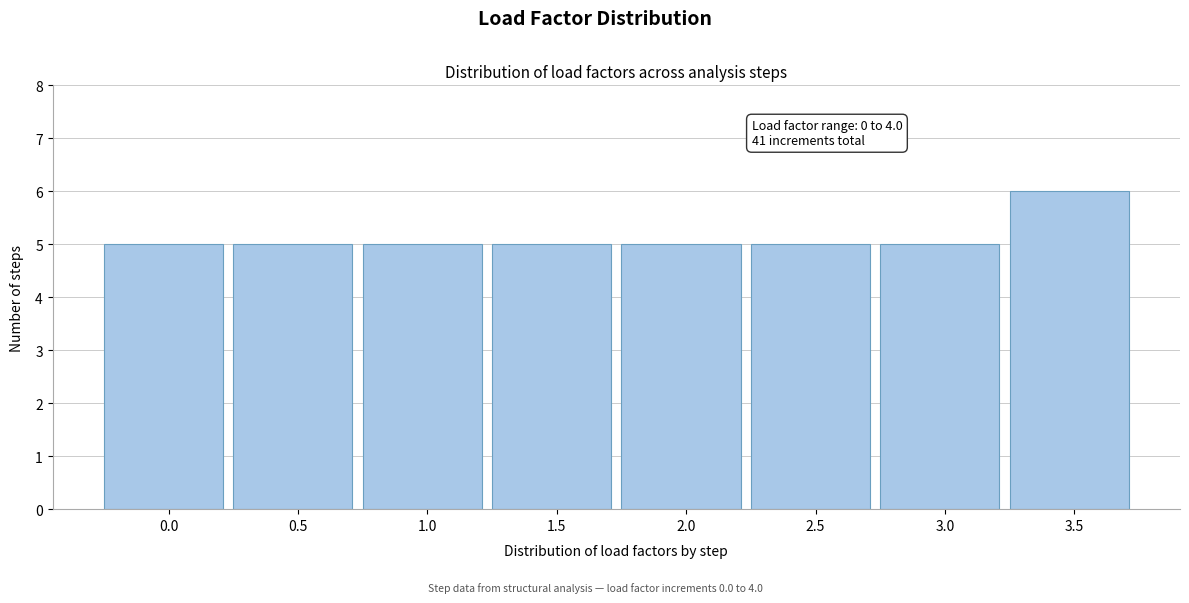

Reading right to left, list all the values displayed in this chart.

6	5	5	5	5	5	5	5